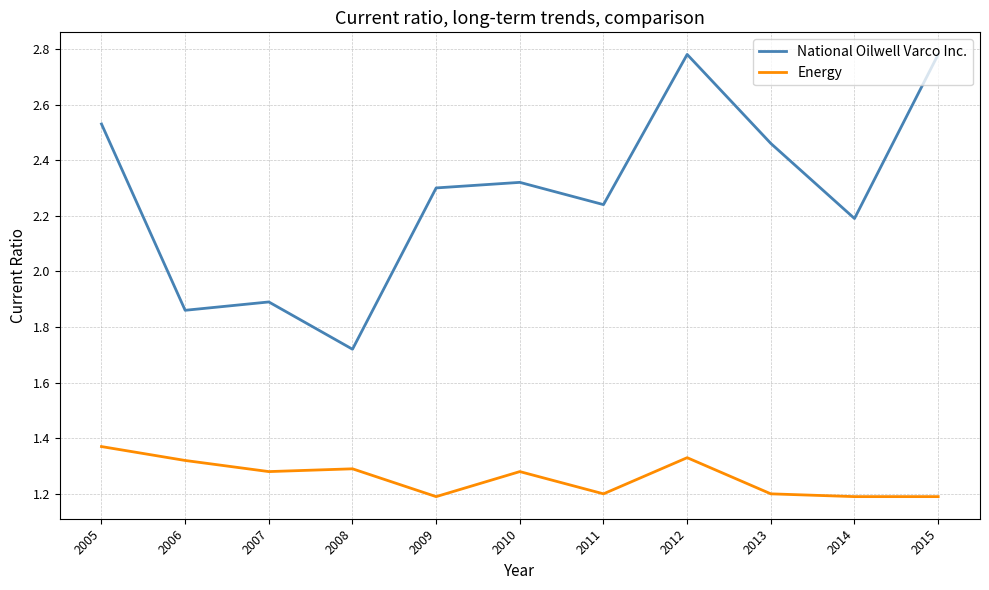

Where is the first local minimum for National Oilwell Varco Inc.?

2006